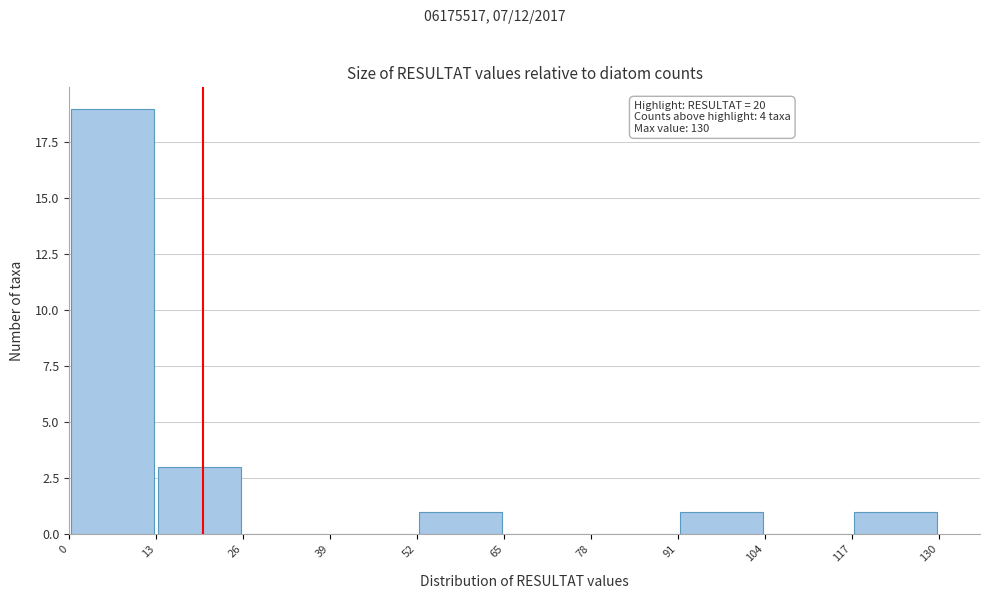

Over which range of the x-axis is the bar tallest?

0 to 13